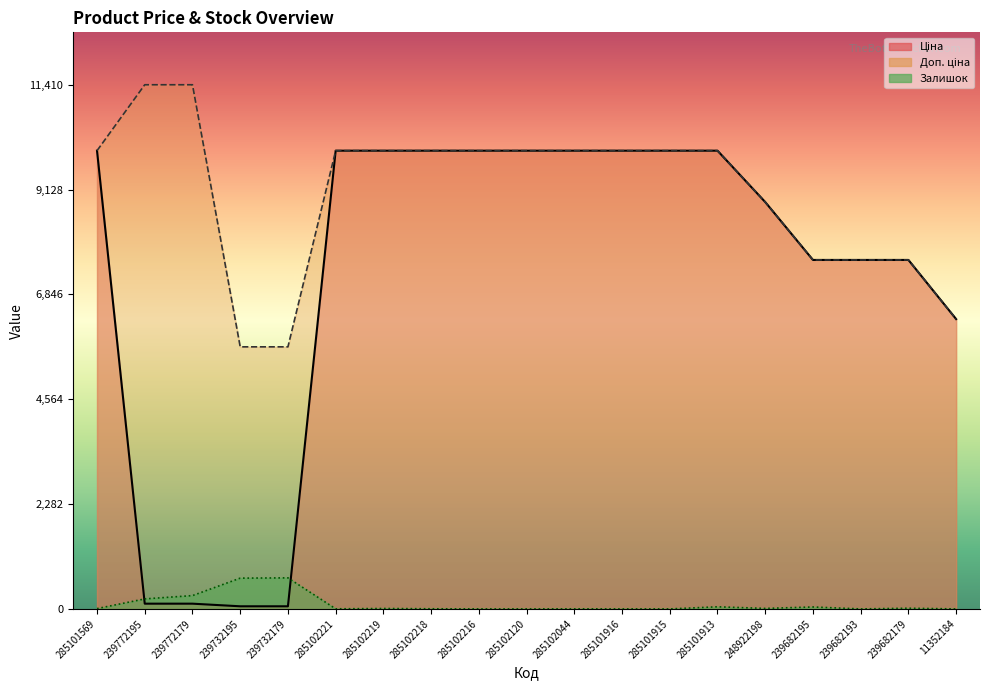

What are all the series names shown in the legend?

Ціна, Доп. ціна, Залишок